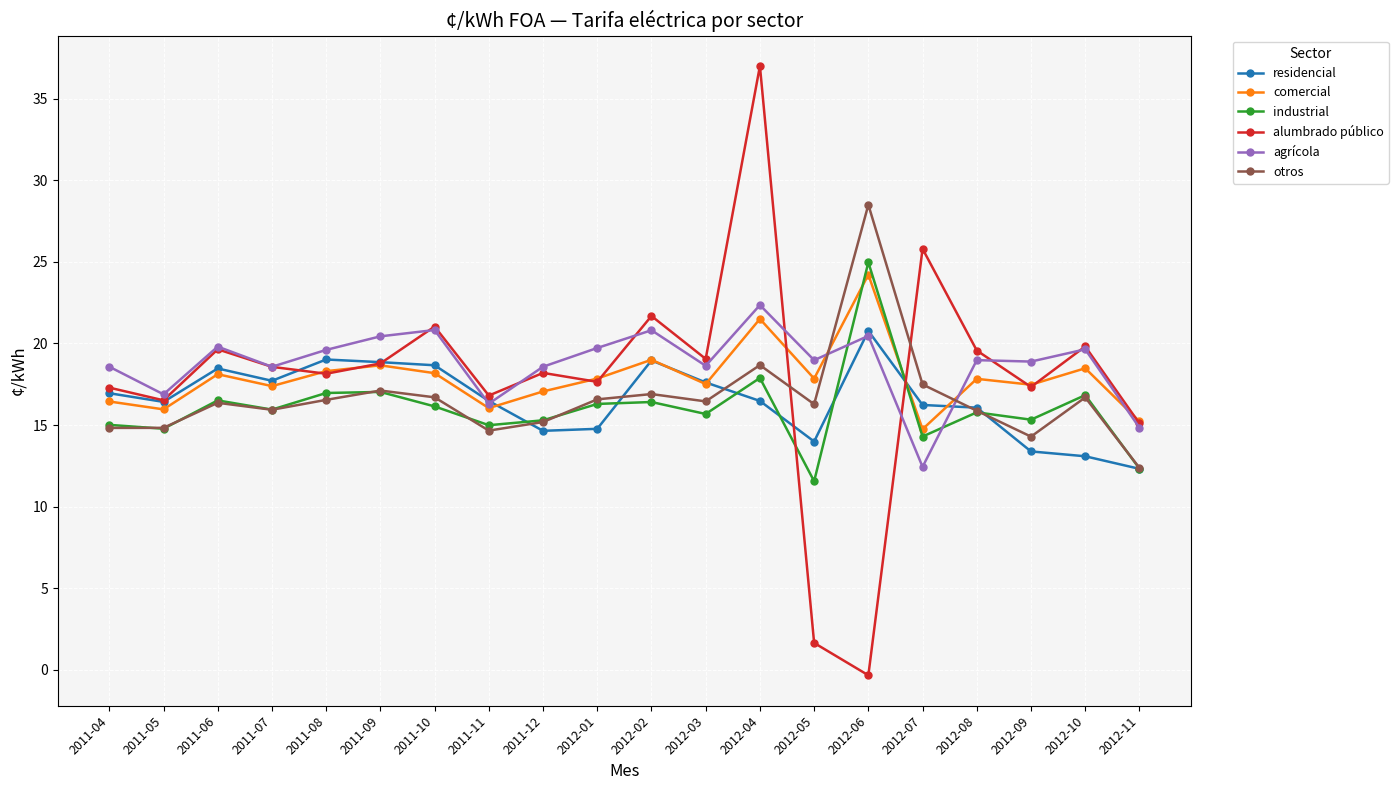

How many interior local peaks does the otros series have?

6